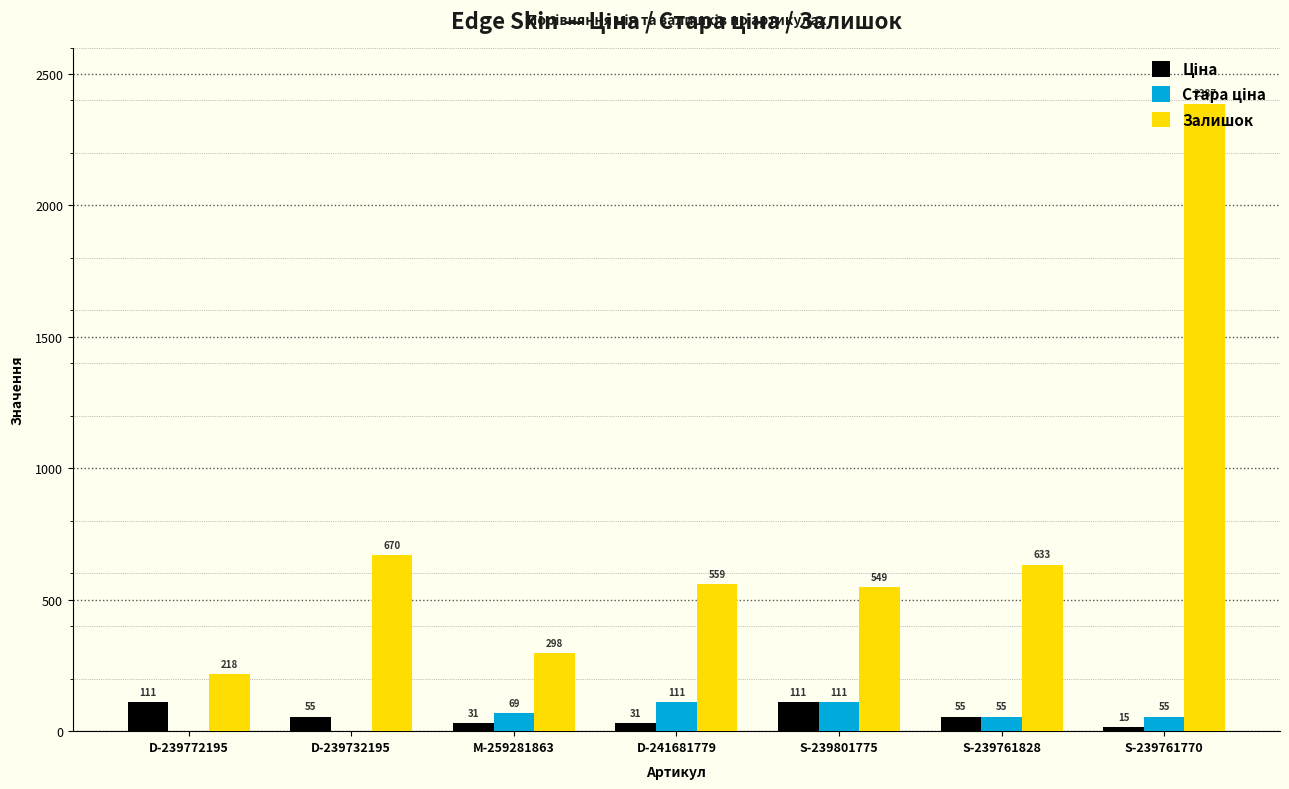

Which series has the largest total across all categories?

Залишок